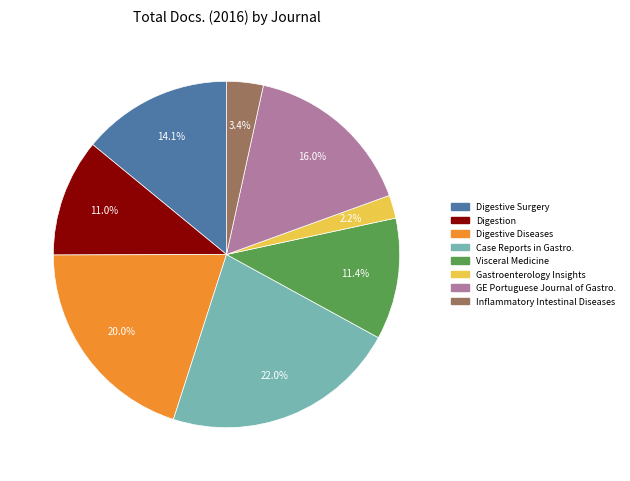

To the nearest percent, what is the difference between the largest and smallest slice percentages?

20%